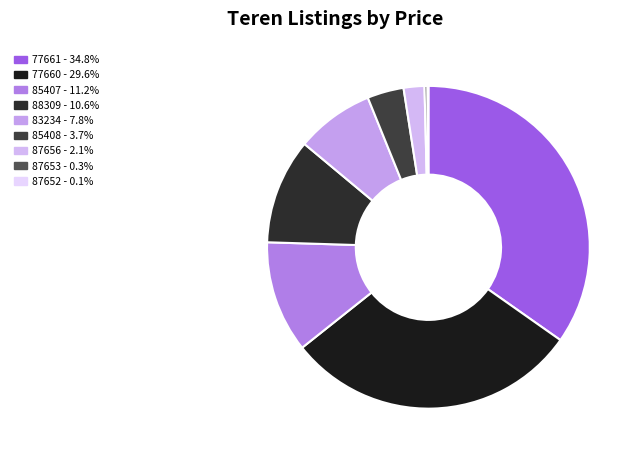

Is 87656 the majority of the pie?

No